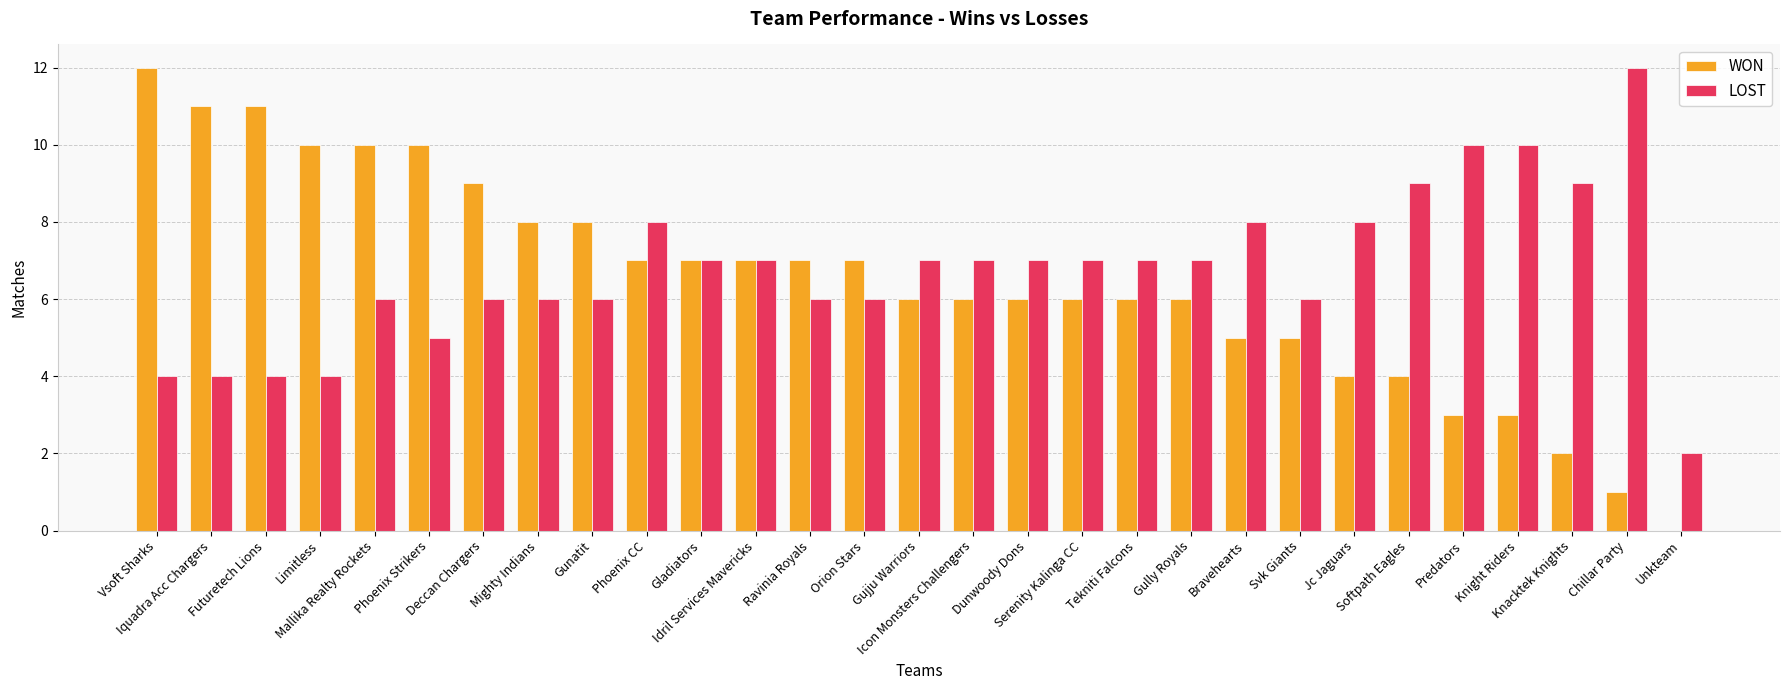

Reading left to right, list all the values displayed in this chart.

WON: Vsoft Sharks=12	Iquadra Acc Chargers=11	Futuretech Lions=11	Limitless=10	Mallika Realty Rockets=10	Phoenix Strikers=10	Deccan Chargers=9	Mighty Indians=8	Gunatit=8	Phoenix CC=7	Gladiators=7	Idril Services Mavericks=7	Ravinia Royals=7	Orion Stars=7	Gujju Warriors=6	Icon Monsters Challengers=6	Dunwoody Dons=6	Serenity Kalinga CC=6	Tekniti Falcons=6	Gully Royals=6	Bravehearts=5	Svk Giants=5	Jc Jaguars=4	Softpath Eagles=4	Predators=3	Knight Riders=3	Knacktek Knights=2	Chillar Party=1	Unkteam=0
LOST: Vsoft Sharks=4	Iquadra Acc Chargers=4	Futuretech Lions=4	Limitless=4	Mallika Realty Rockets=6	Phoenix Strikers=5	Deccan Chargers=6	Mighty Indians=6	Gunatit=6	Phoenix CC=8	Gladiators=7	Idril Services Mavericks=7	Ravinia Royals=6	Orion Stars=6	Gujju Warriors=7	Icon Monsters Challengers=7	Dunwoody Dons=7	Serenity Kalinga CC=7	Tekniti Falcons=7	Gully Royals=7	Bravehearts=8	Svk Giants=6	Jc Jaguars=8	Softpath Eagles=9	Predators=10	Knight Riders=10	Knacktek Knights=9	Chillar Party=12	Unkteam=2